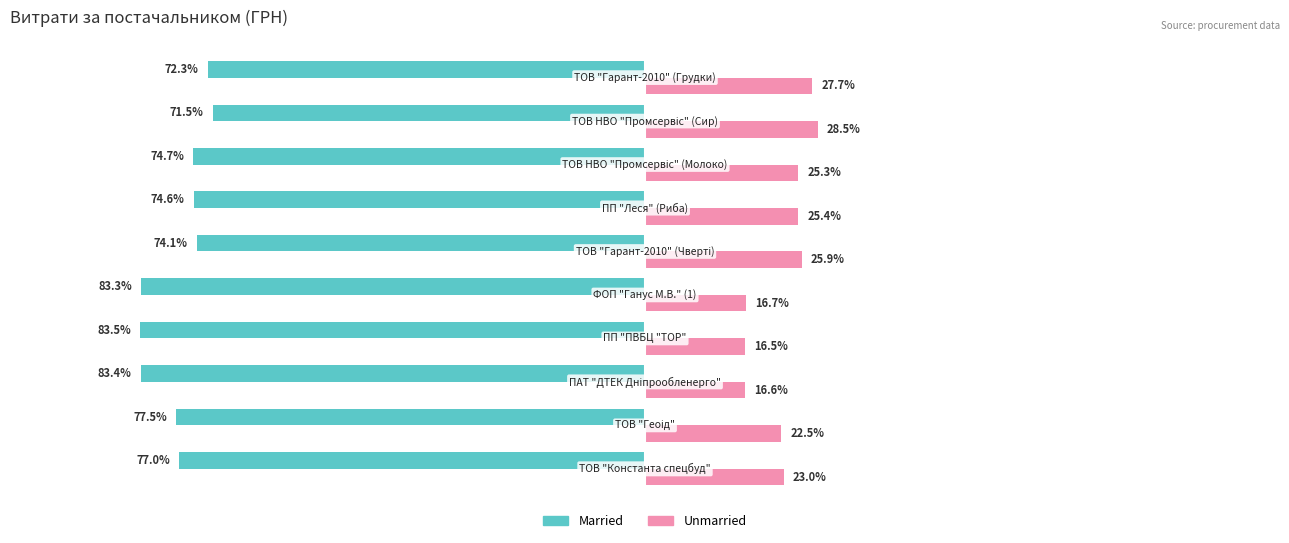

Rank the series by their average value, from highest to lowest.

Unmarried, Married